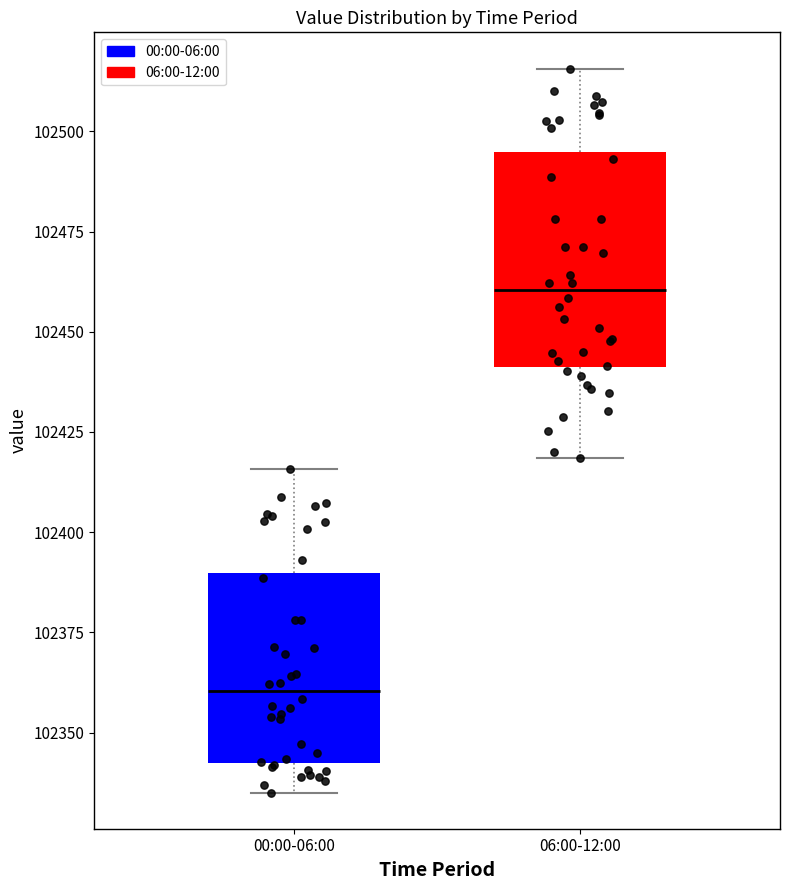

Reading left to right, transcribe this box plot: for each box, give where its median line is, the range the box spans, and where its two whiskers end, as read against the y-axis. The values are not printed on the chart, so give them approximately, as read against the axis.

00:00-06:00: median 102360, box 102340 to 102390, whiskers 102335 to 102415
06:00-12:00: median 102460, box 102440 to 102495, whiskers 102420 to 102515